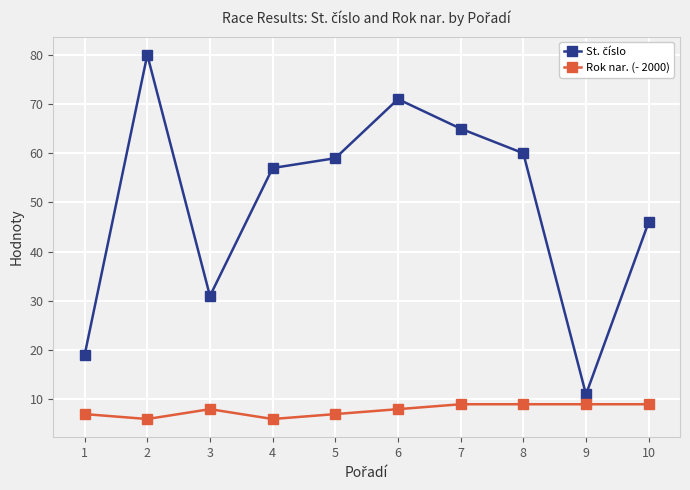

What is the maximum value shown in the chart?

80